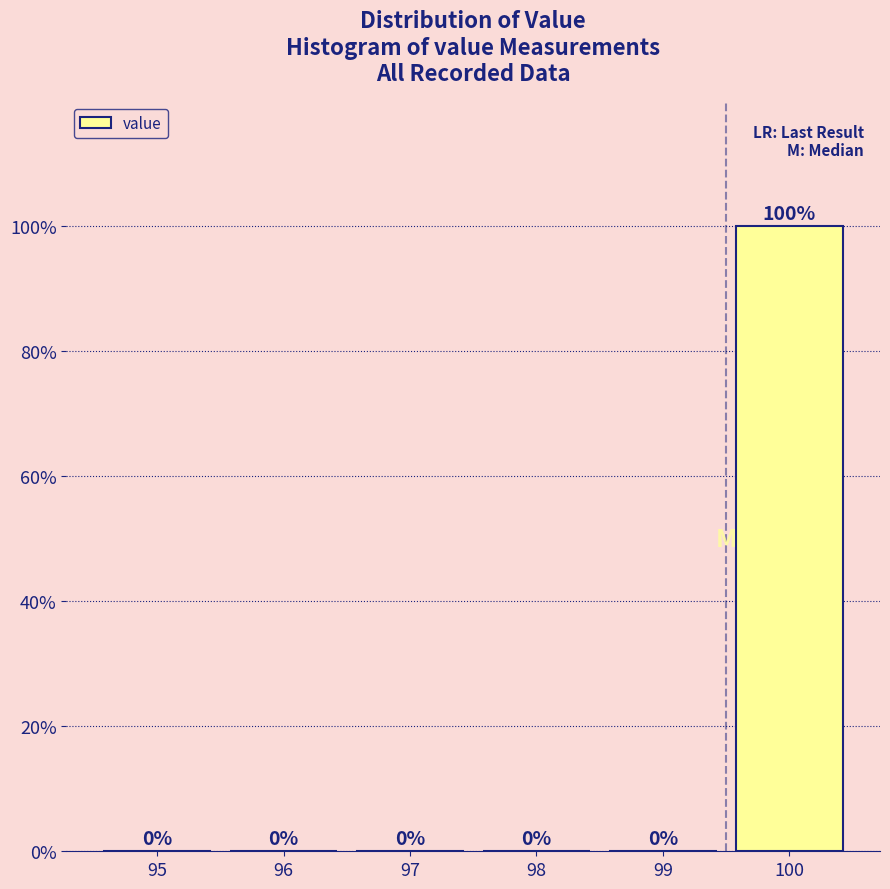

Reading right to left, extract all data points from this chart.

100=100	99=0	98=0	97=0	96=0	95=0